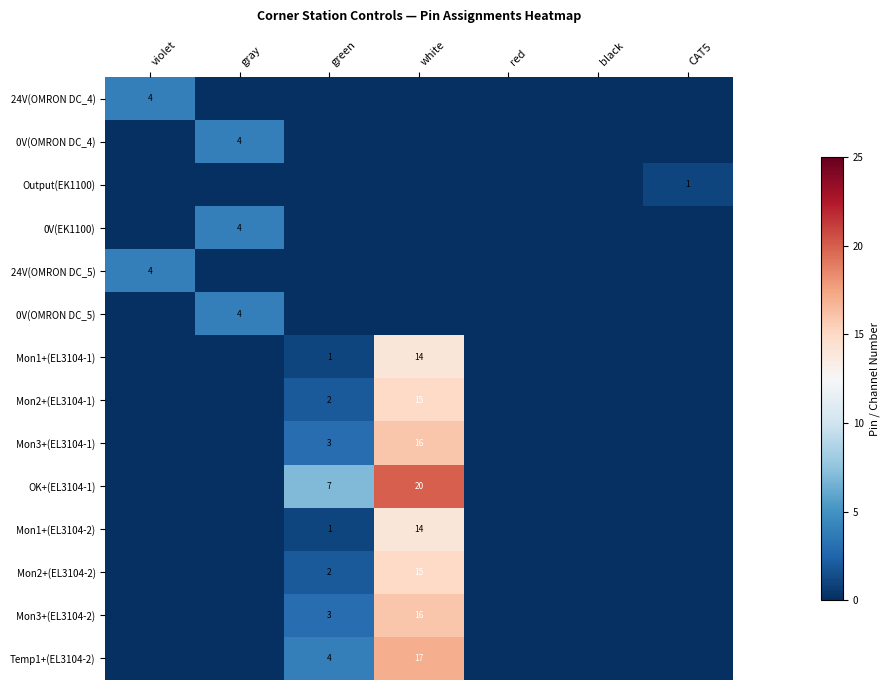

Which series has the largest total across all categories?

OK+(EL3104-1)